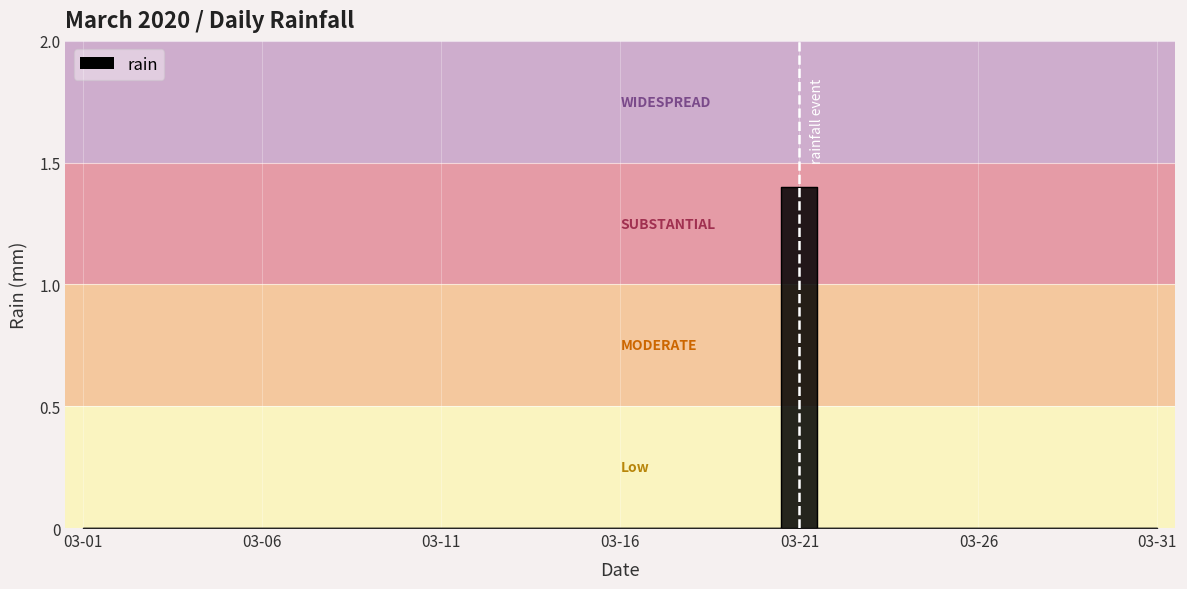

The chart shows a value of 0.0 at 2020-03-09. True or false?

True